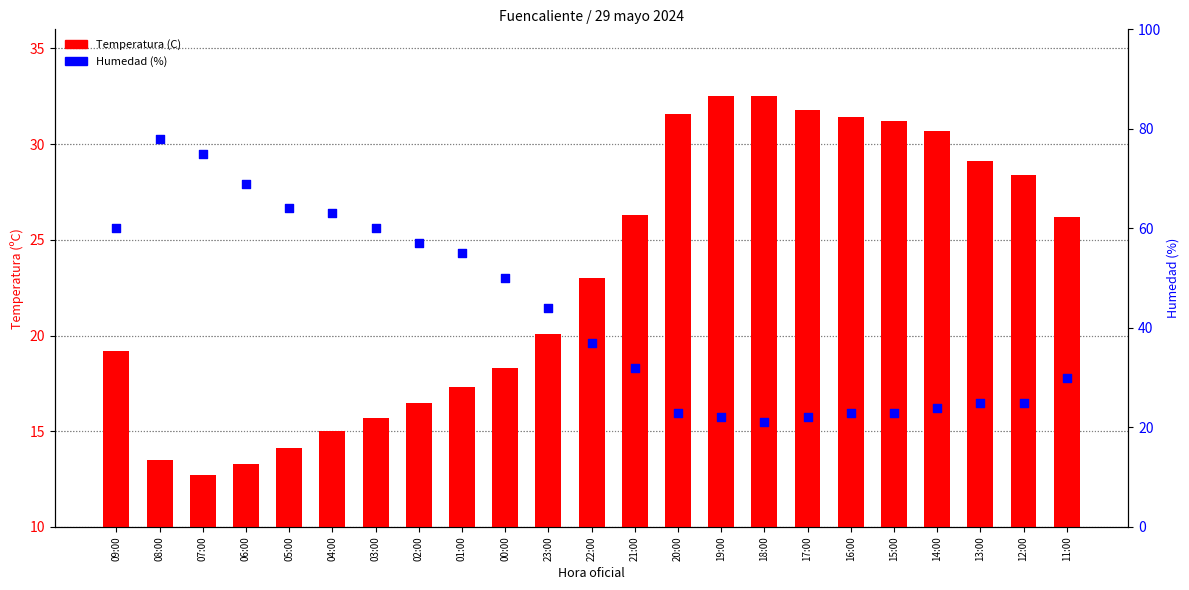

At how many categories does at least one series exceed 38?

11